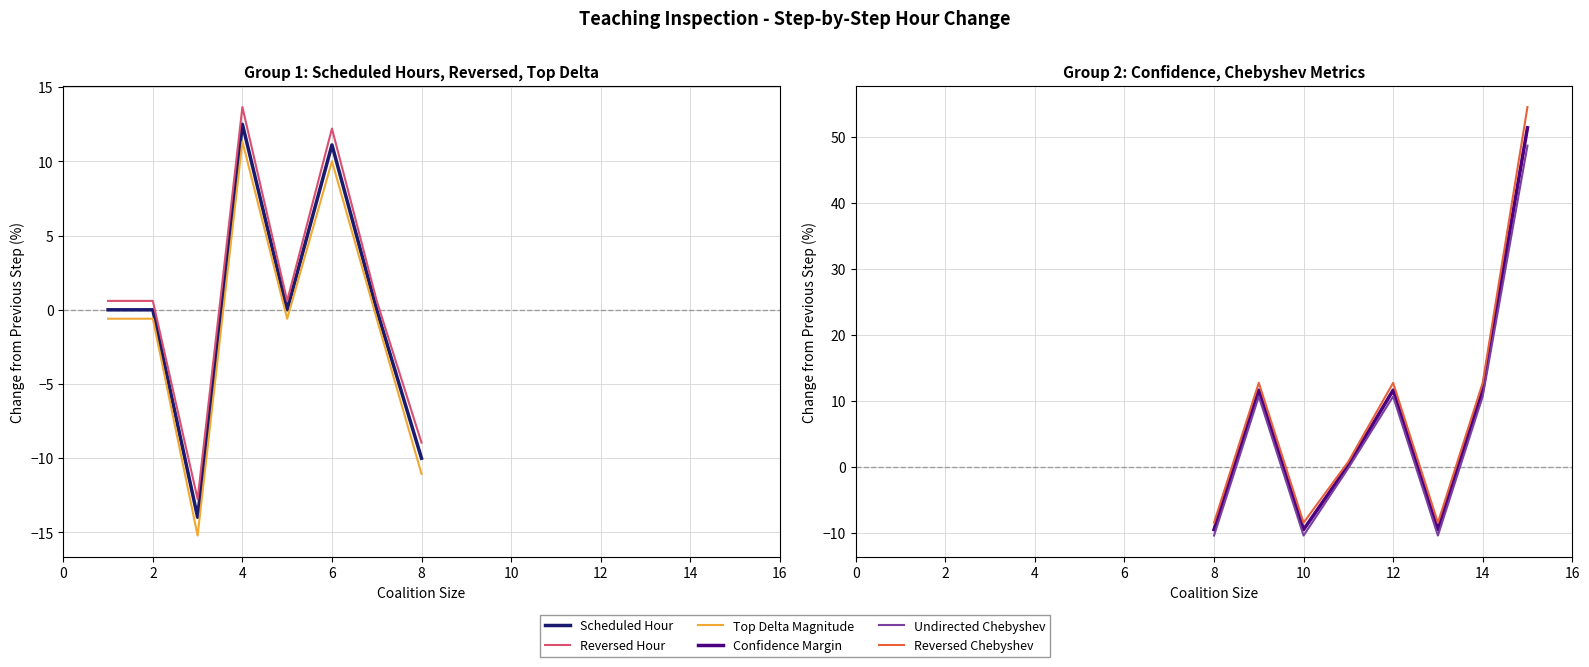

Reading left to right, extract all data points from this chart.

Scheduled Hour: 0.0	0.0	-14.0	12.5	0.0	11.1	0.0	-10.0
Reversed Hour: 0.6	0.6	-12.7	13.7	0.6	12.2	0.6	-9.0
Top Delta Magnitude: -0.6	-0.6	-15.2	11.3	-0.6	10.0	-0.6	-11.0
Confidence Margin: -9.6	11.6	-9.6	0.2	11.6	-9.6	11.6	51.4
Undirected Chebyshev: -10.4	10.6	-10.4	-0.2	10.6	-10.4	10.6	48.6
Reversed Chebyshev: -8.5	12.7	-8.5	0.8	12.7	-8.5	12.7	54.5